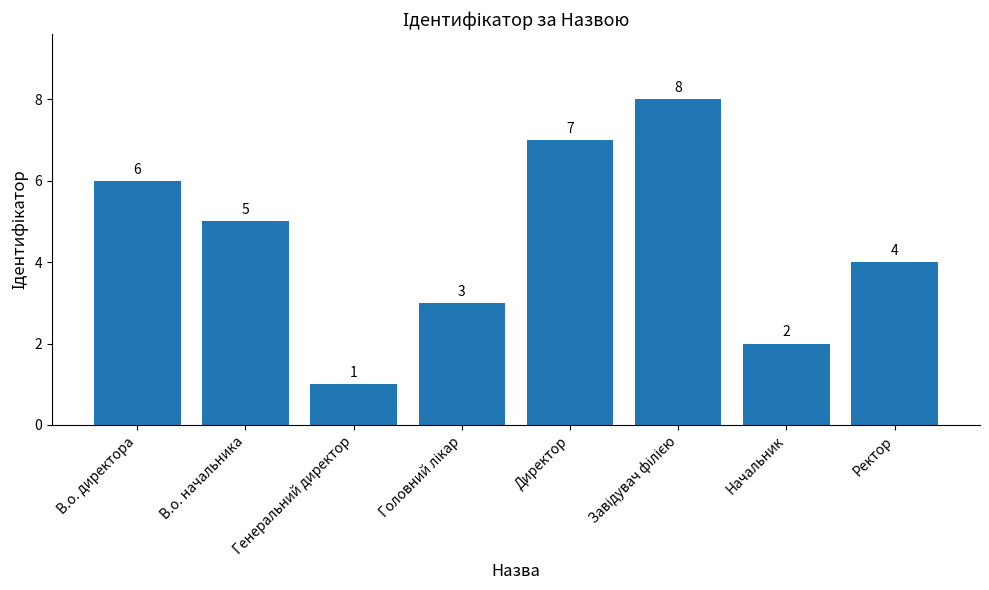

Which category has the lowest value across all series?

Генеральний директор